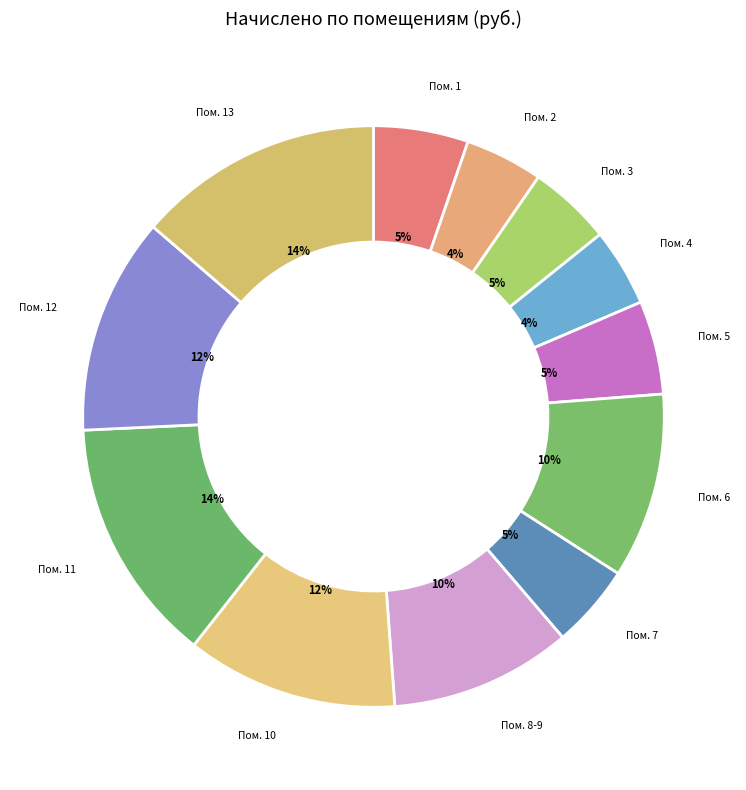

Rank the categories by value from highest to lowest.

13, 11, 12, 10, 6, 8-9, 1, 5, 7, 3, 4, 2